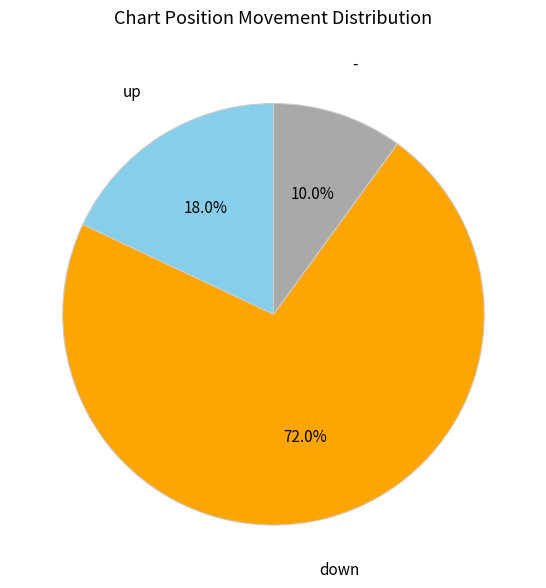

To the nearest percent, what is the difference between the largest and smallest slice percentages?

62%